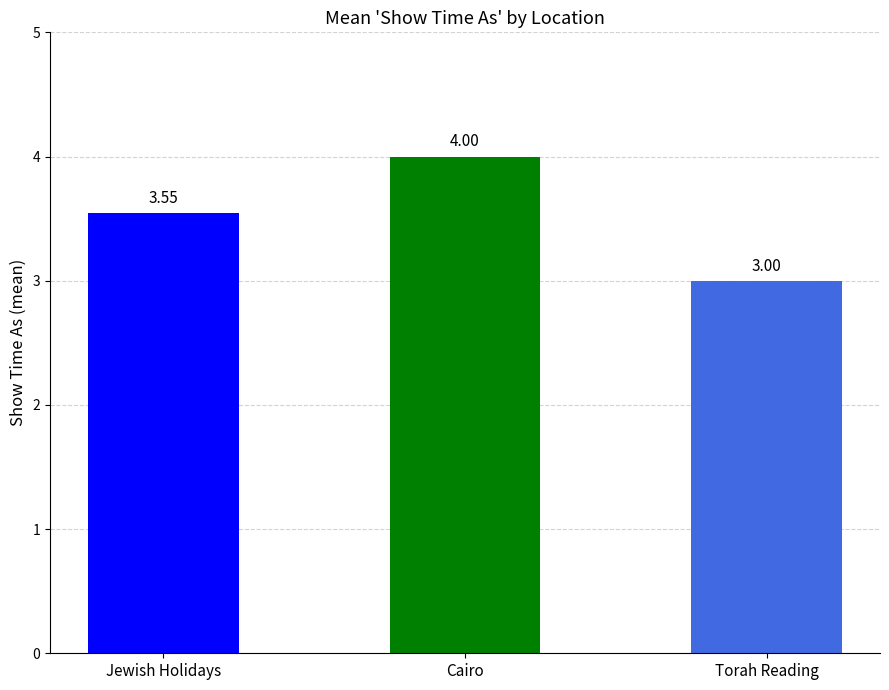

What is the ratio of the value at Cairo to the value at Jewish Holidays?

1.1